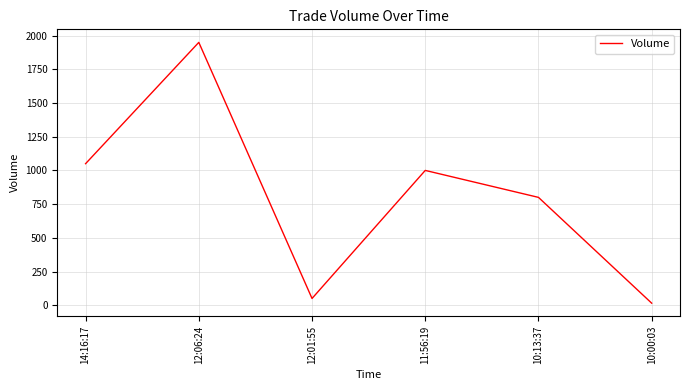

How many lines are shown in the chart?

1